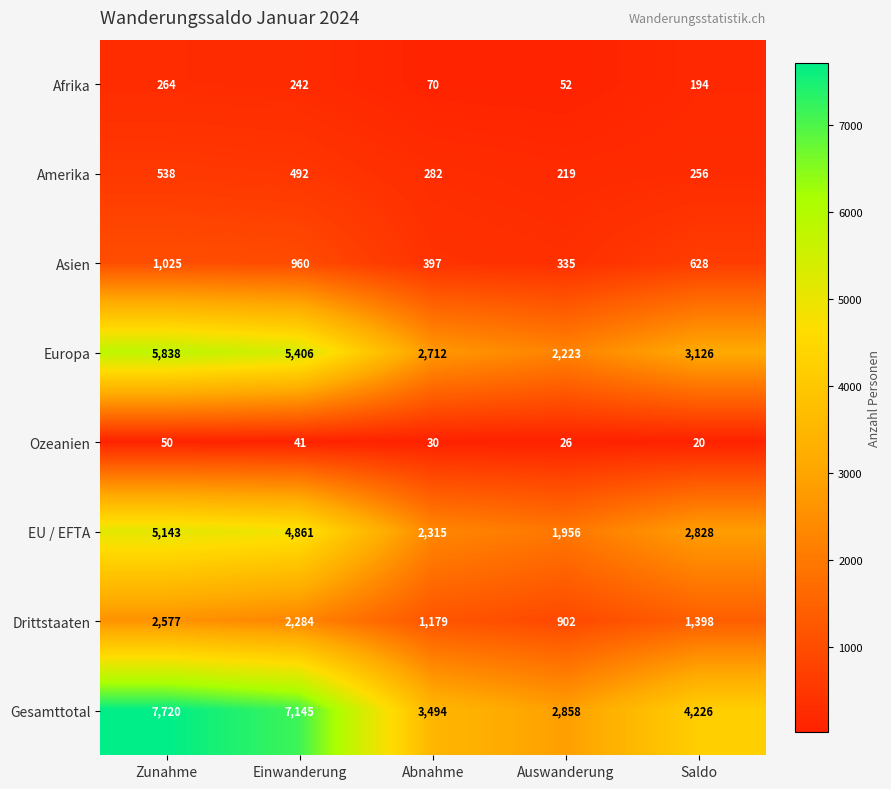

What is the difference between the maximum and minimum values in the Gesamttotal series?

4862